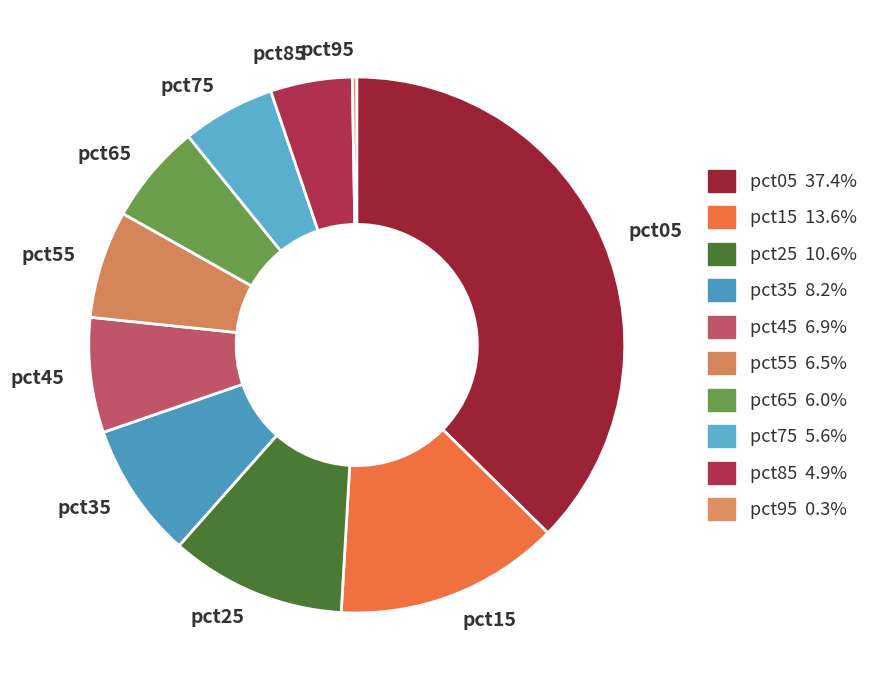

Between pct85 and pct75, which is larger?

pct75